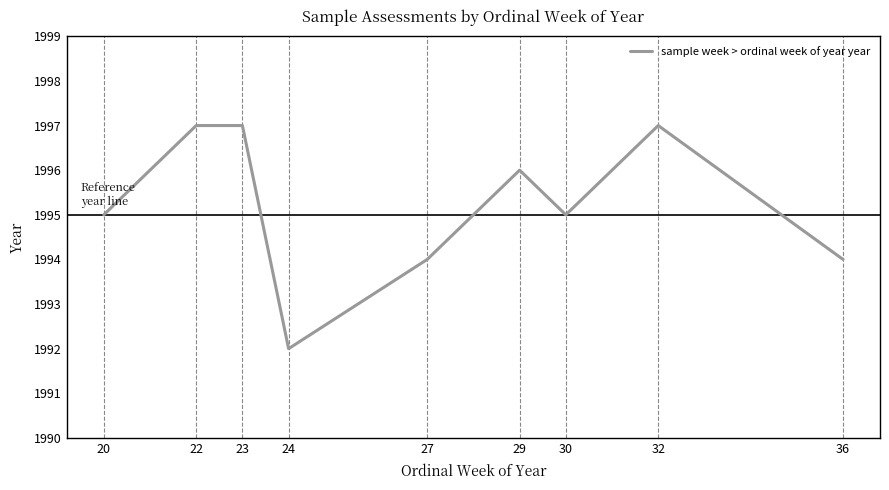

Where does the data first go above 1995?

22